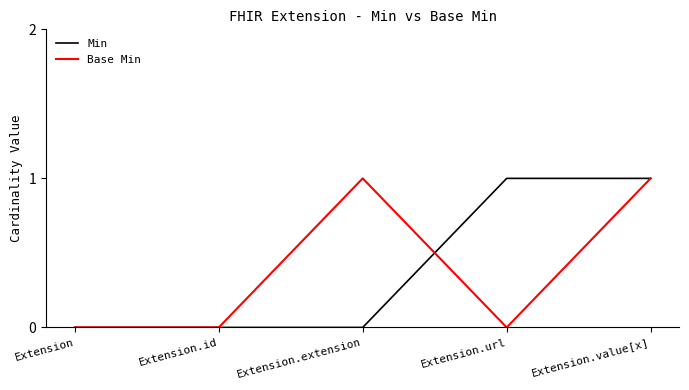

Is this an area chart (filled region under the line)?

No